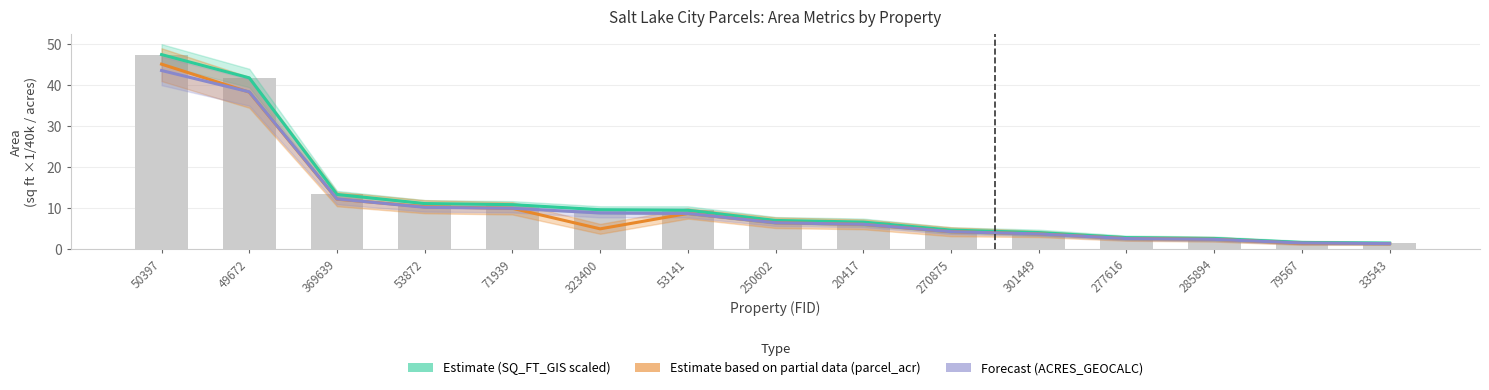

True or false: Estimate based on partial data (parcel_acr) has a value of 2.6 at 277616.

True